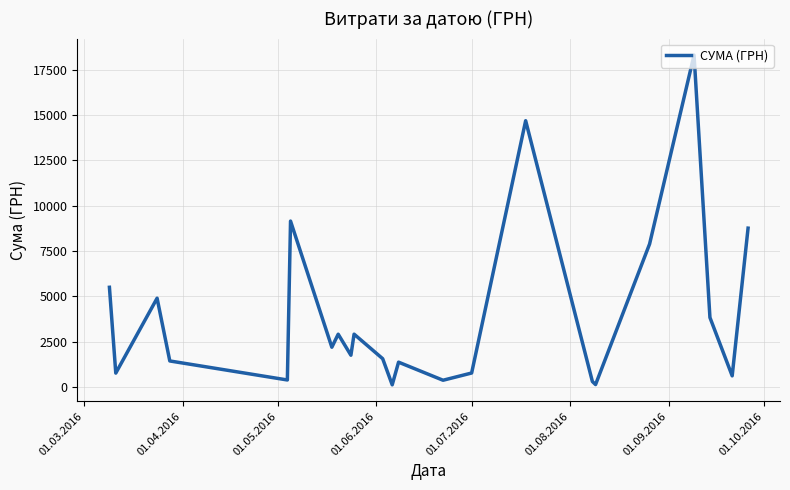

What is the maximum value shown in the chart?

18309.5